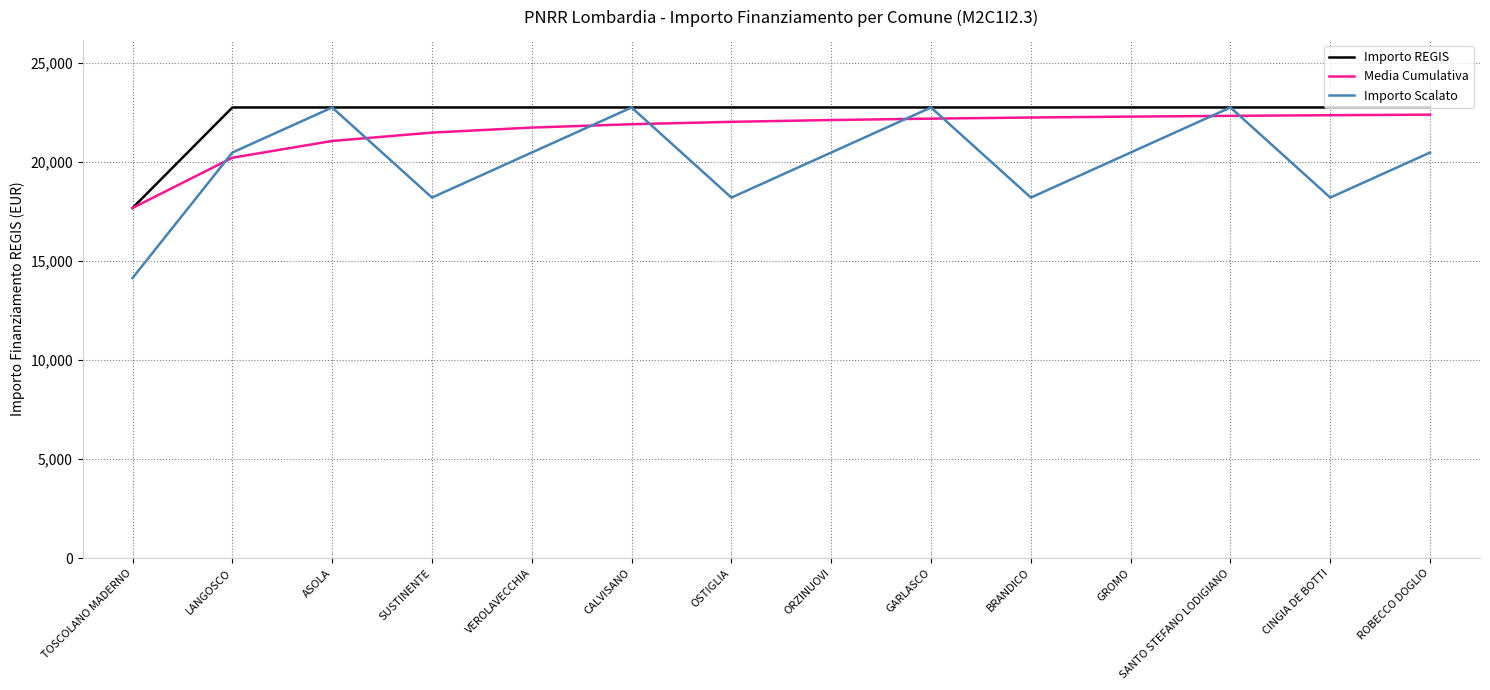

Read the Media Cumulativa value at ASOLA.

21058.3